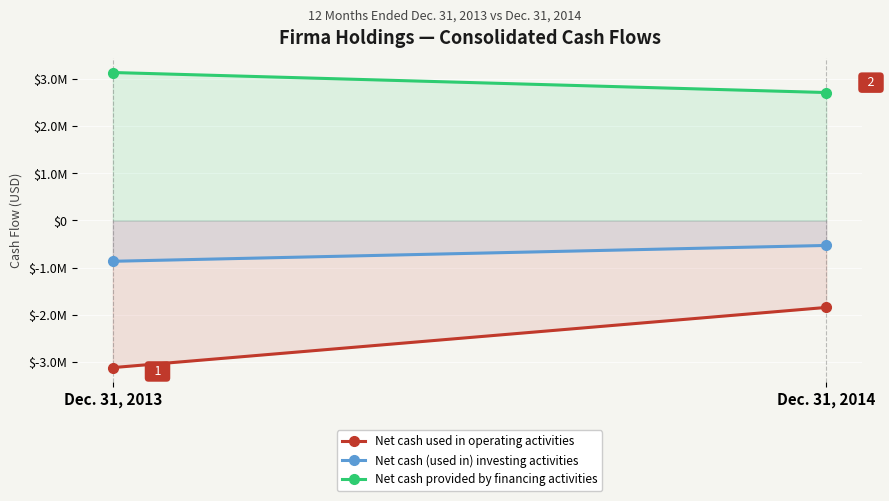

At which label is Net cash provided by financing activities closest to 2931277?

Dec. 31, 2014